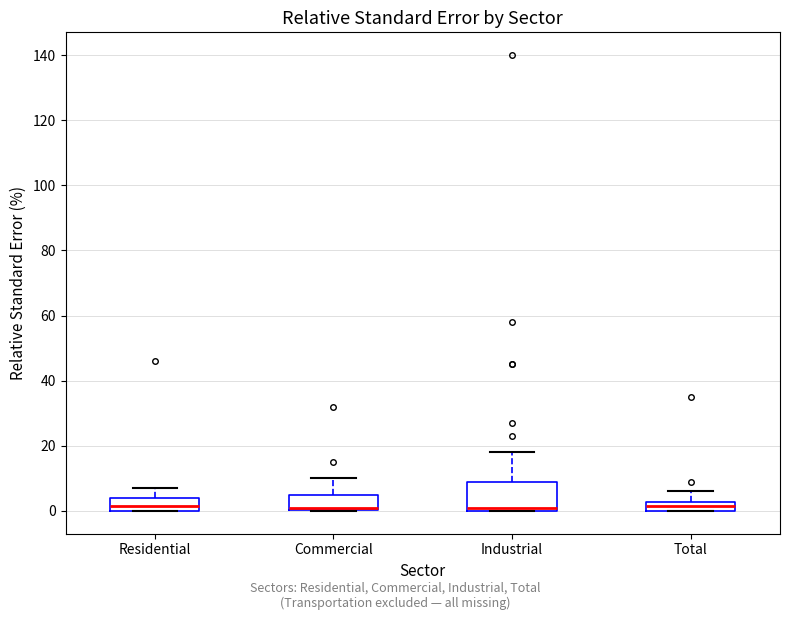

Which box is the tallest, from its lower edge to its upper edge?

Industrial